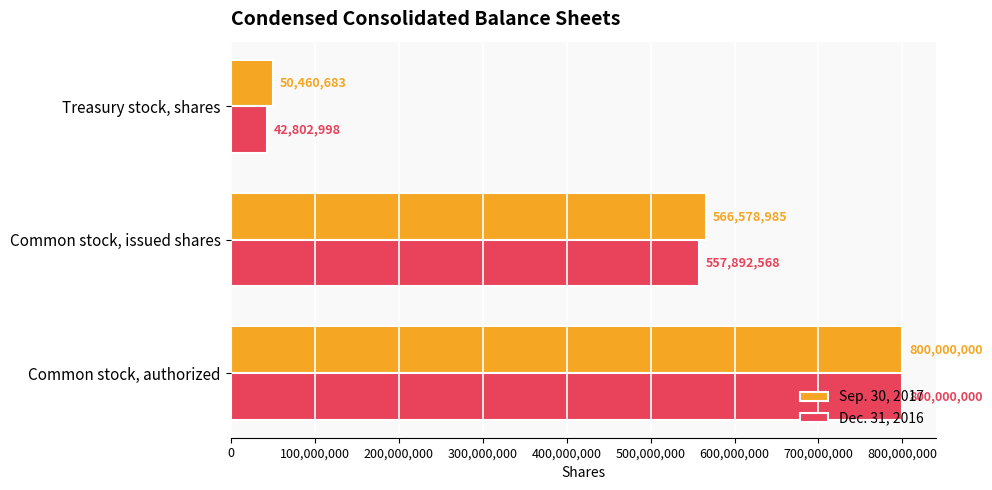

At which label is Sep. 30, 2017 closest to 425230341?

Common stock, issued shares